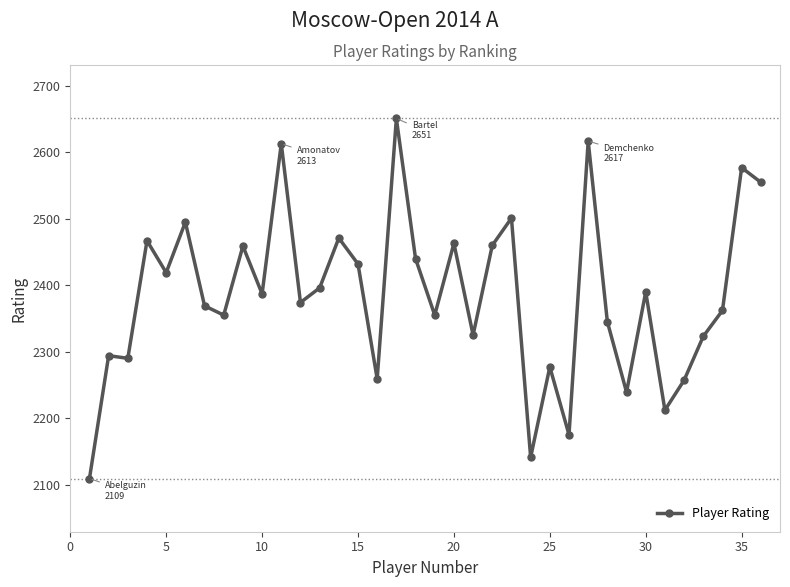

True or false: there are more than 1 points higher than both neighbors.

True